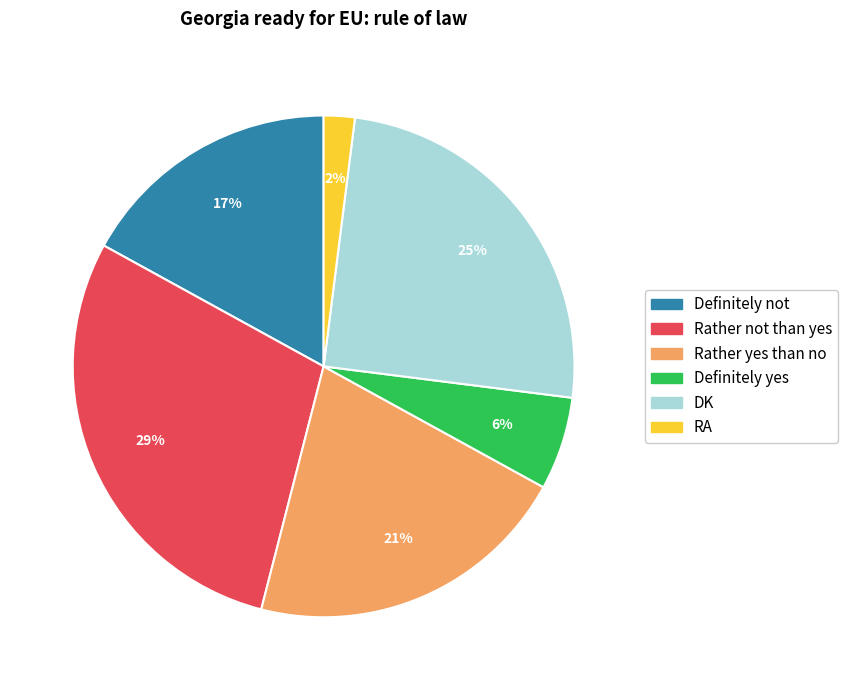

Is there a majority slice in this chart?

No